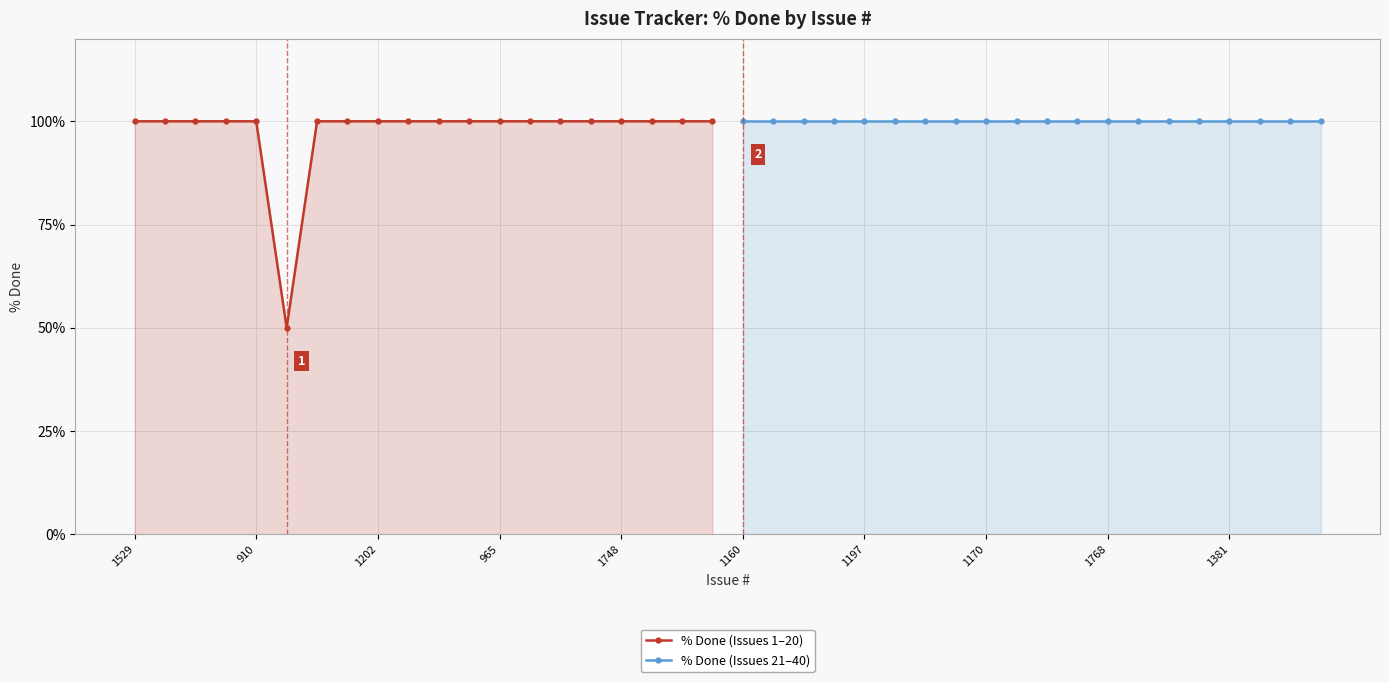

At which label is % Done (Issues 1–20) closest to 75?

1529